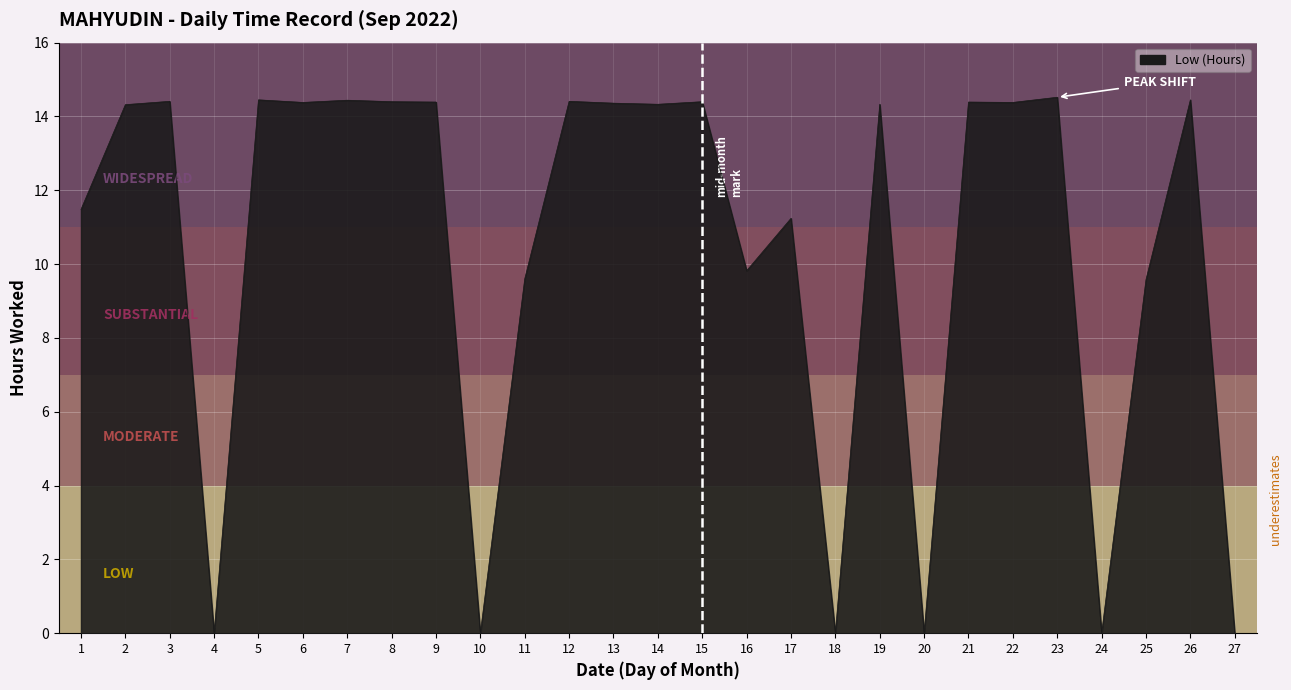

What is the difference between the maximum and minimum values?

14.5